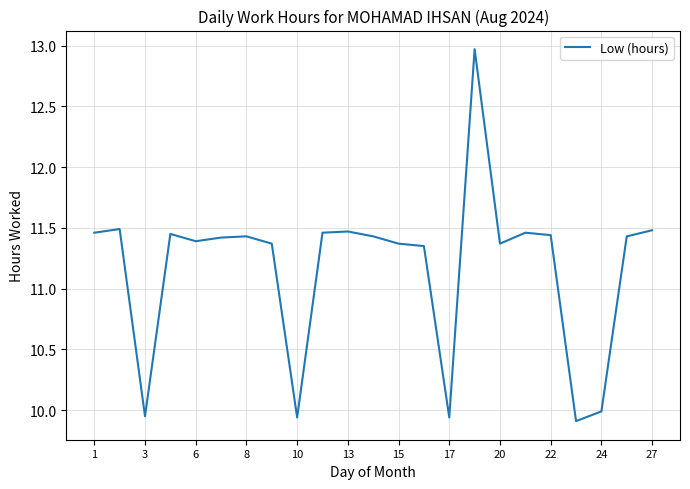

What is the greatest value displayed?

13.0